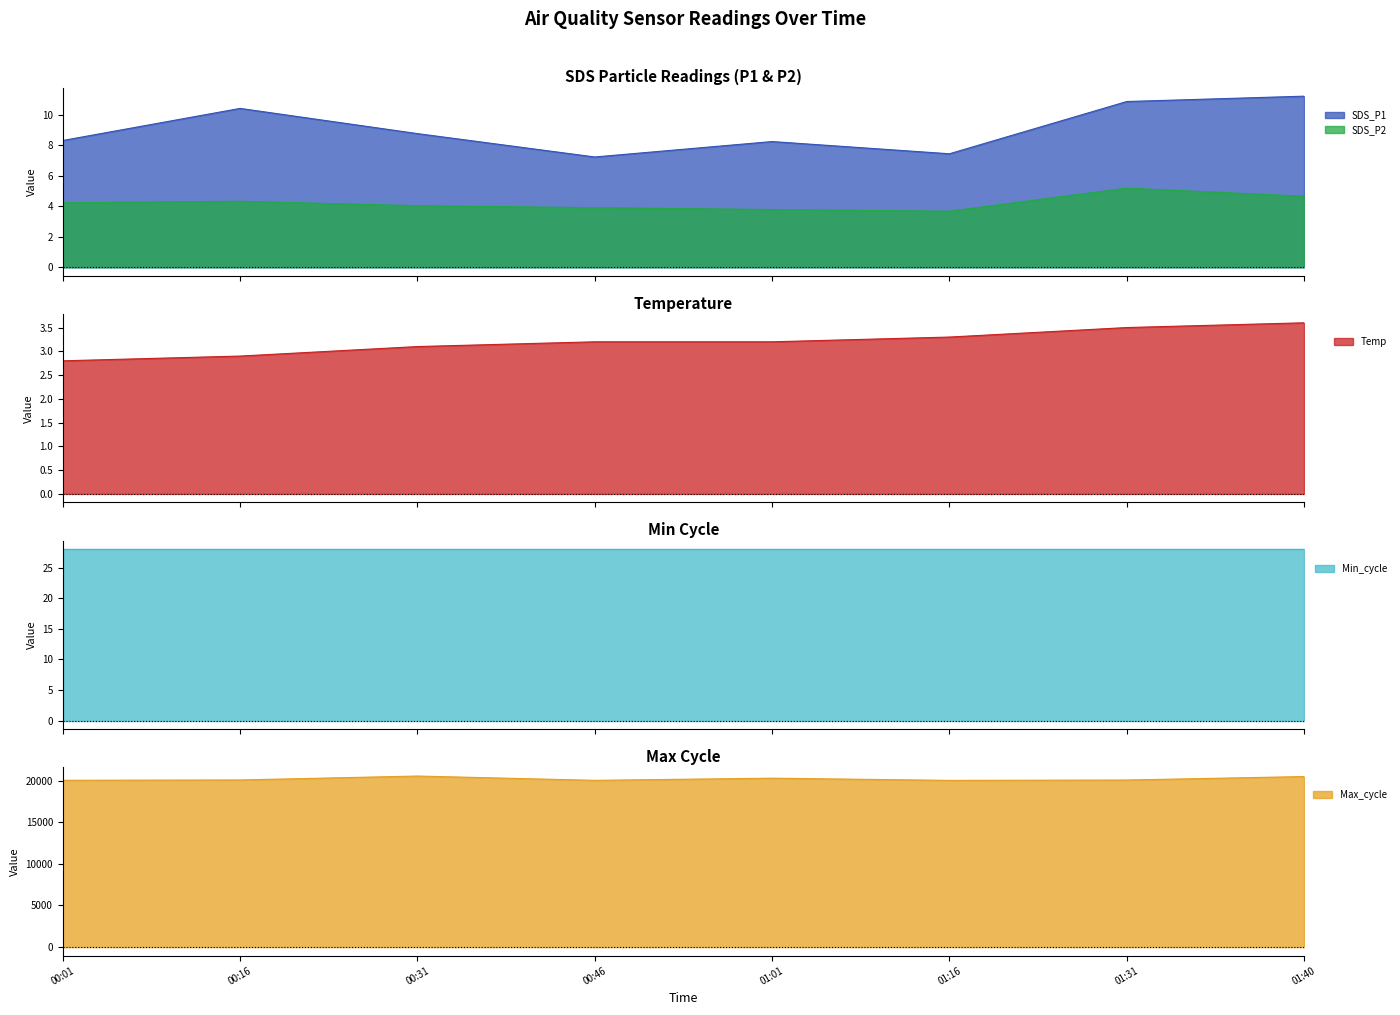

The Max_cycle series shows 10676.4 at 01:16. True or false?

False